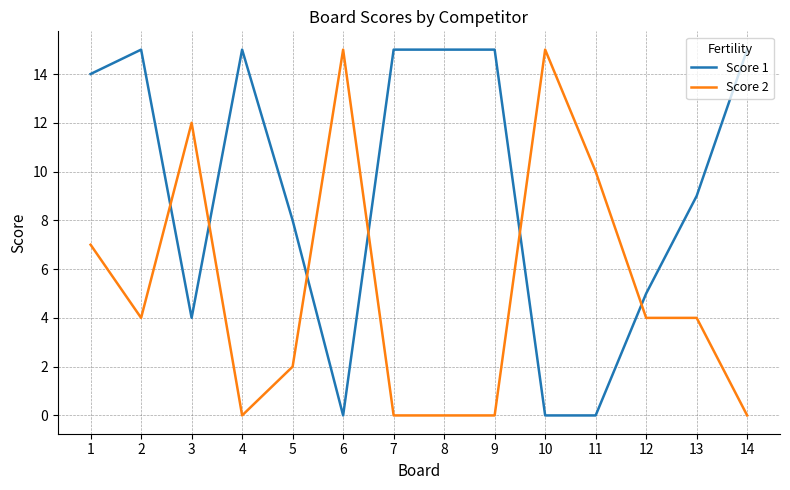

How many intersections are there between Score 2 and Score 1?

6